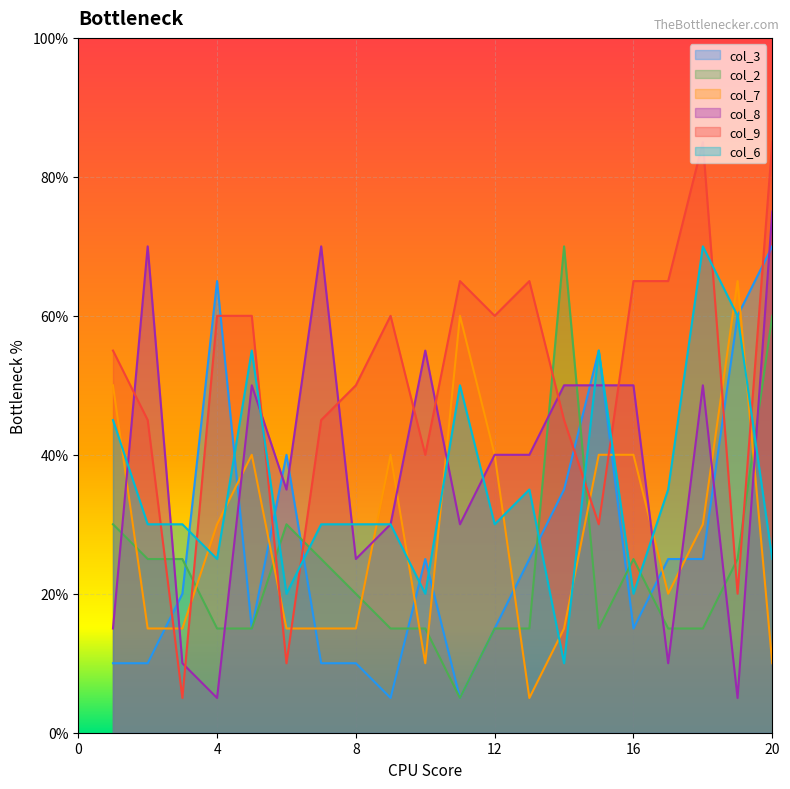

True or false: col_8 has a value of 10 at 15.

True